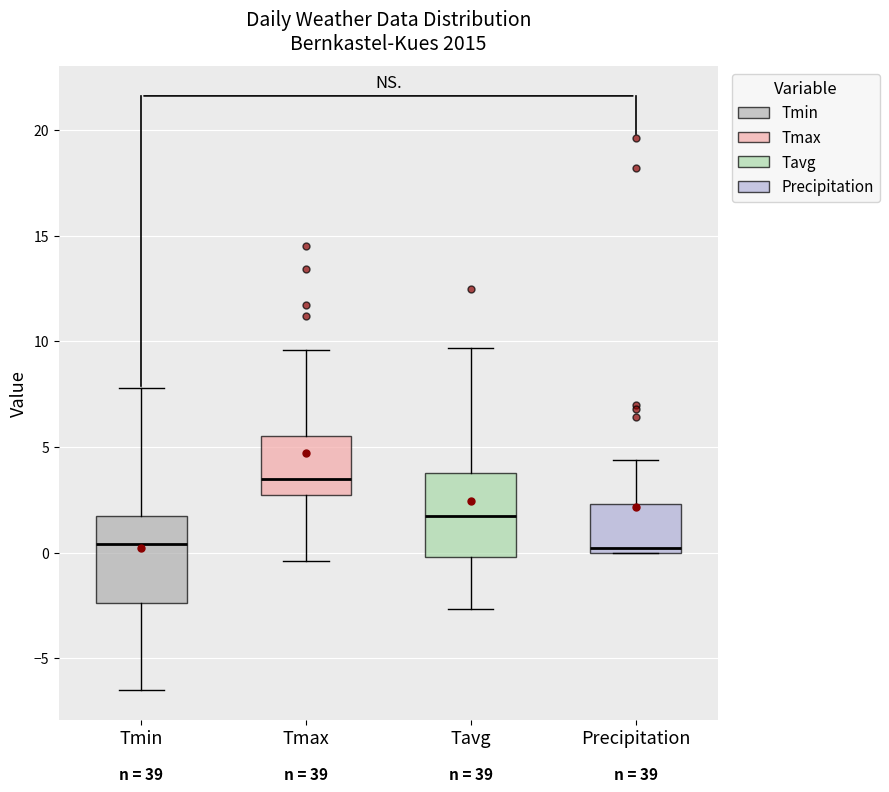

Where does the lower whisker of the box for Tmin end on the y-axis? The values are not printed on the chart, so give them approximately, as read against the axis.

-6.5